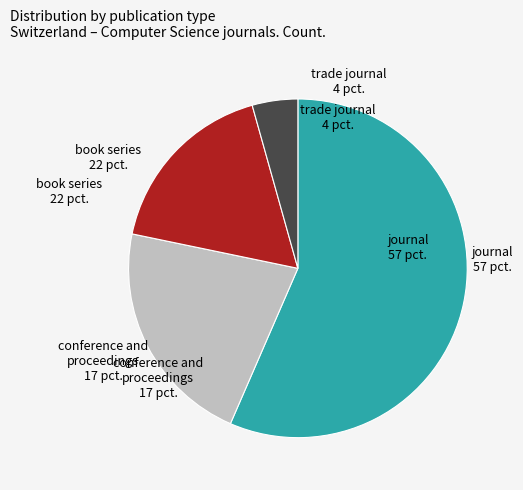

Does any single category account for the majority?

Yes